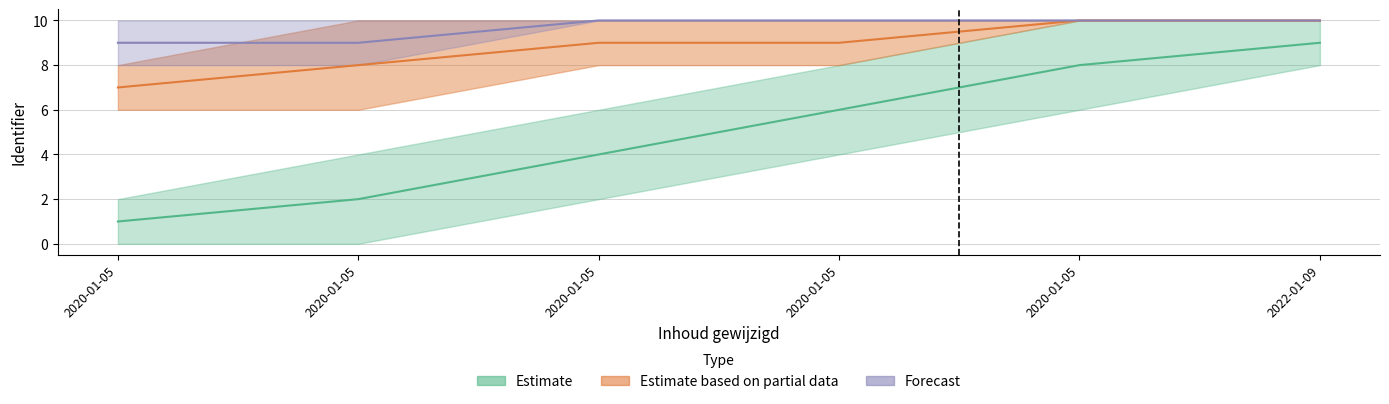

Which has a higher value, 2022-01-09 or 2020-01-05?

2022-01-09